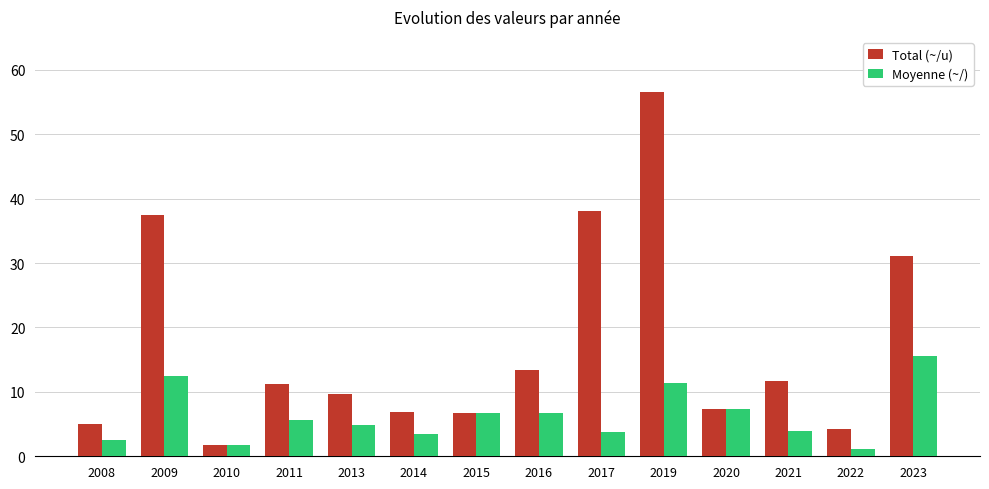

At which label does Moyenne (~/) first exceed 5?

2009